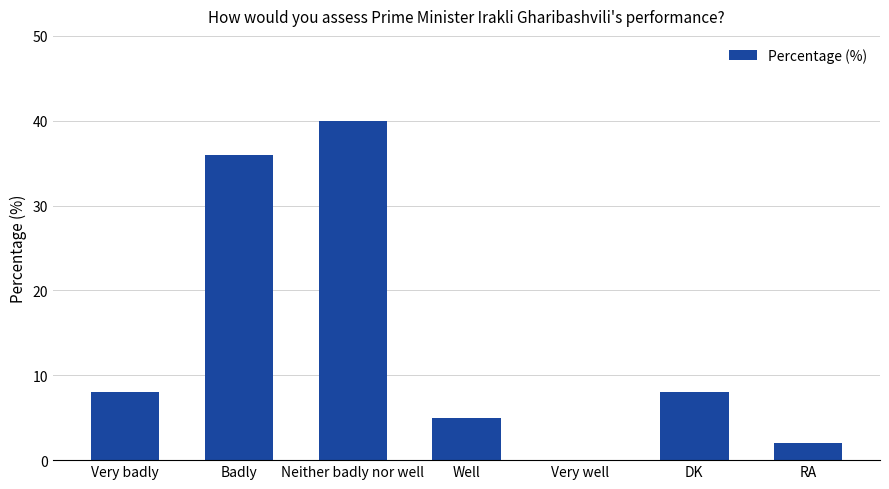

What is the maximum value shown in the chart?

40